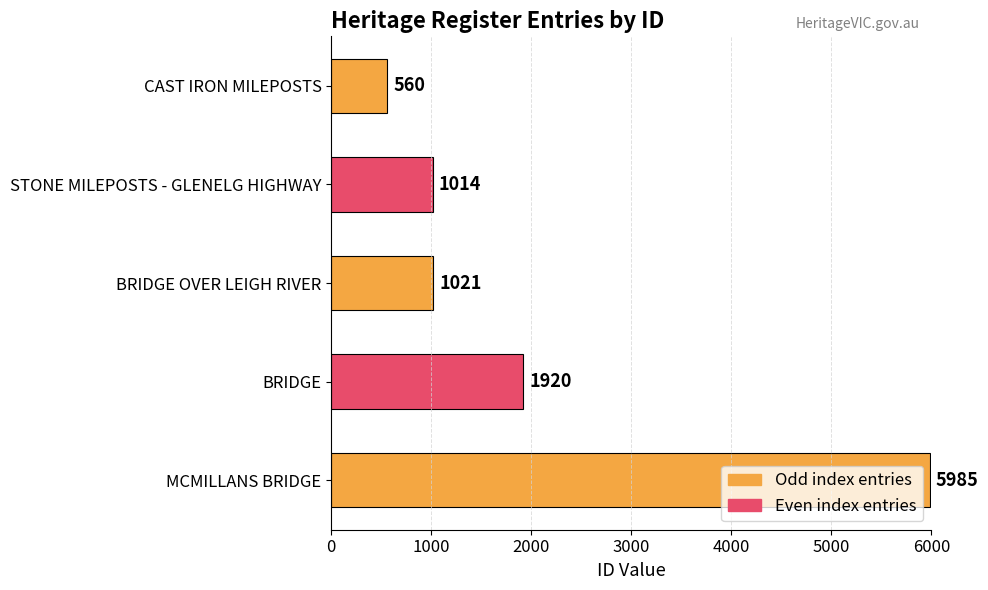

Reading top to bottom, transcribe all the data shown in this chart.

CAST IRON MILEPOSTS=560	STONE MILEPOSTS - GLENELG HIGHWAY=1014	BRIDGE OVER LEIGH RIVER=1021	BRIDGE=1920	MCMILLANS BRIDGE=5985